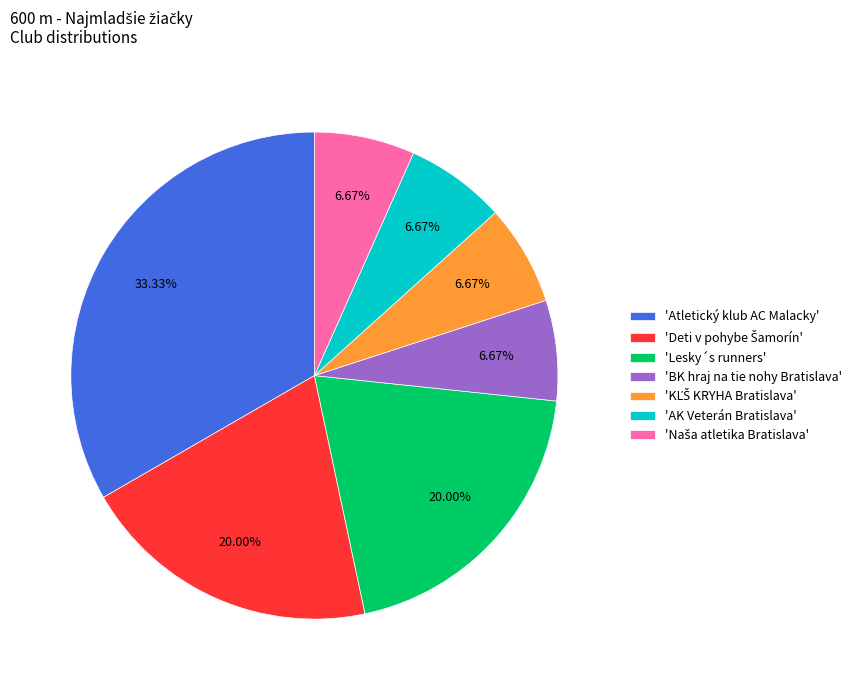

How many slices are in this pie chart?

7